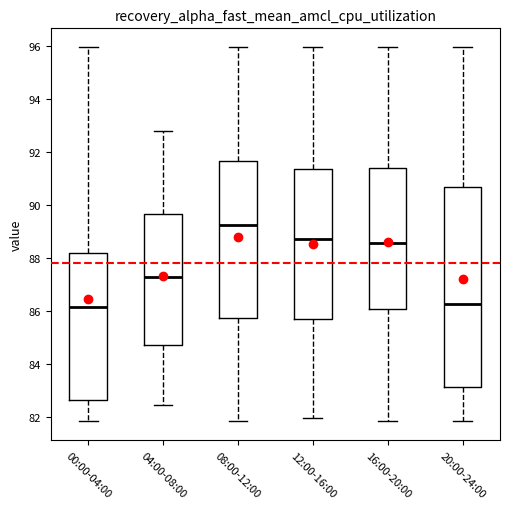

Where is the lower edge of the box for 20:00-24:00 on the y-axis? The values are not printed on the chart, so give them approximately, as read against the axis.

83.2